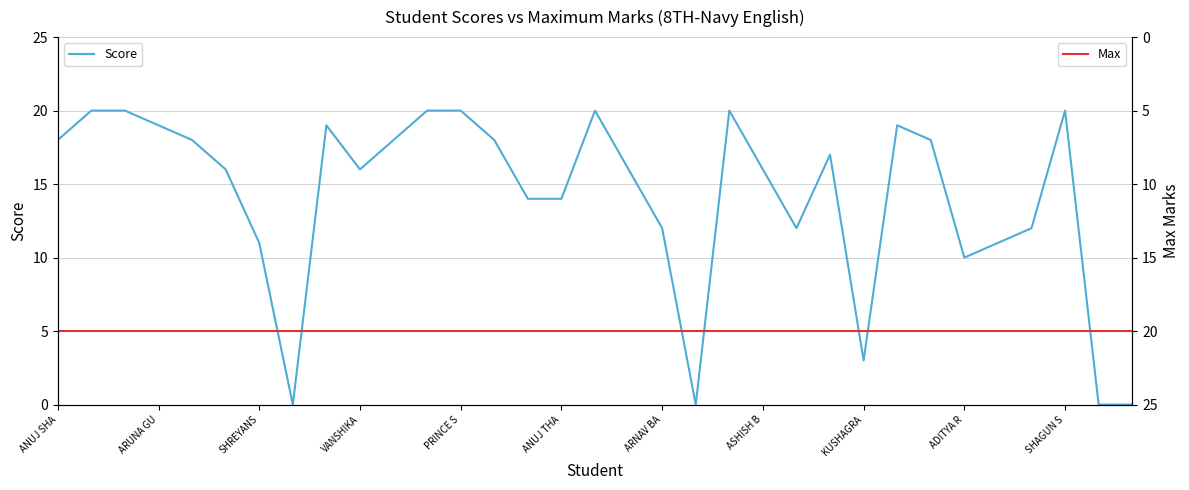

True or false: Score has a value of 3 at KUSHAGRA.

True